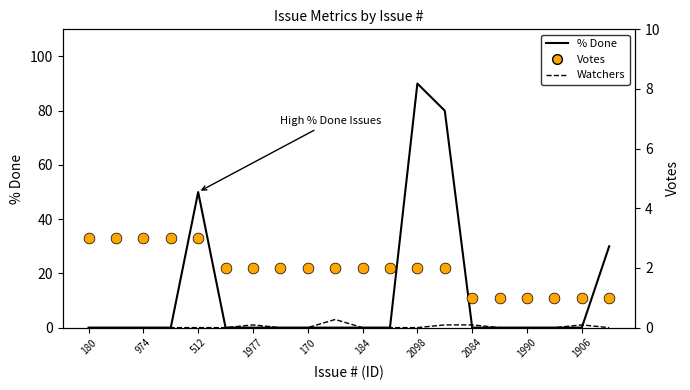

What is the total value across all series at 184?

2